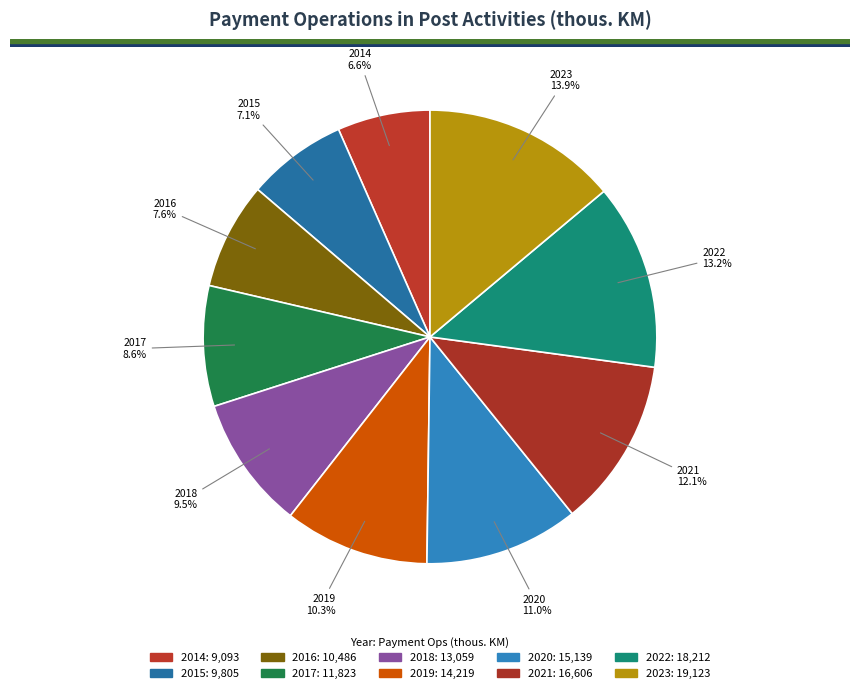

The 2023 slice represents 4% of the pie. True or false?

False